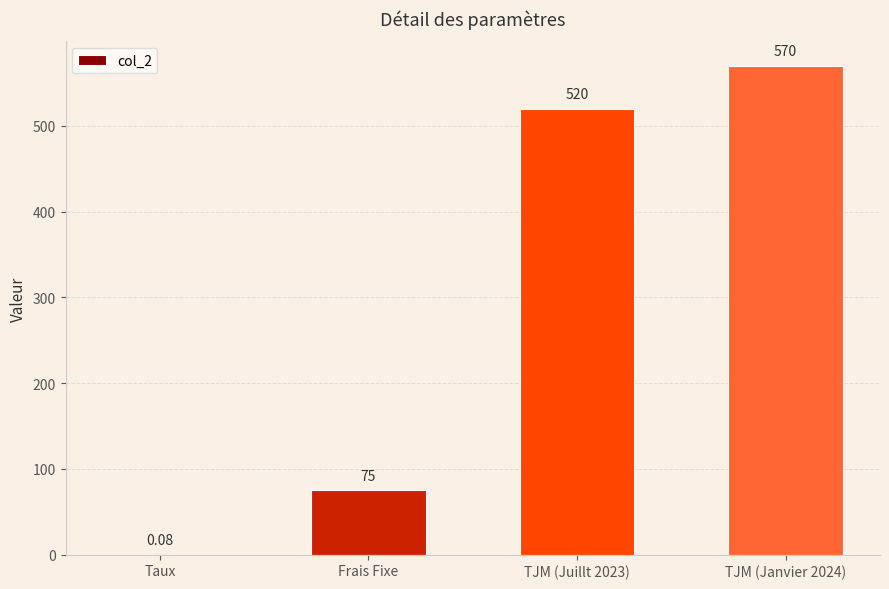

How many distinct data groups are displayed?

1